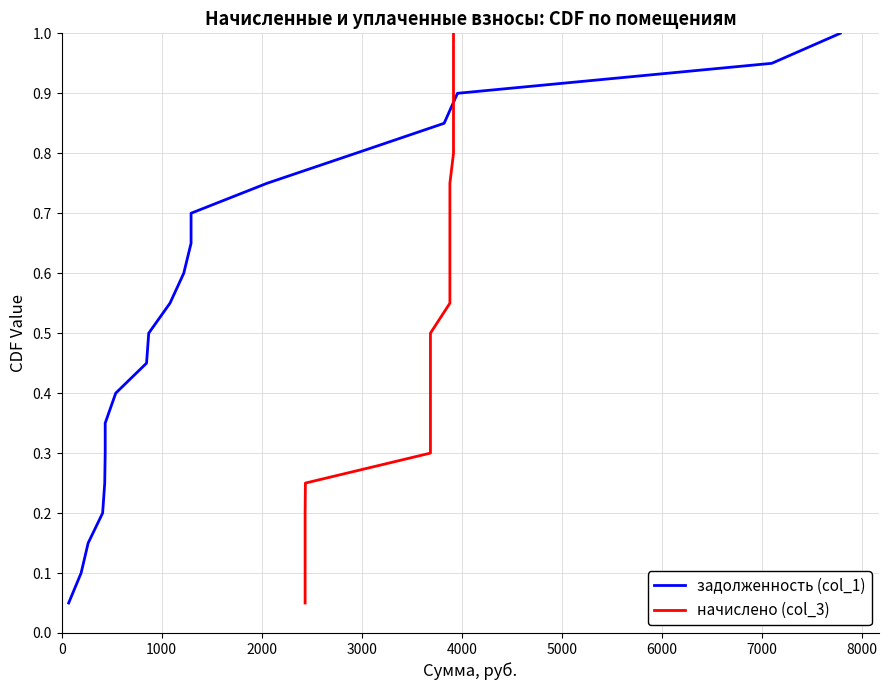

Does the chart display data point markers on the line(s)?

No